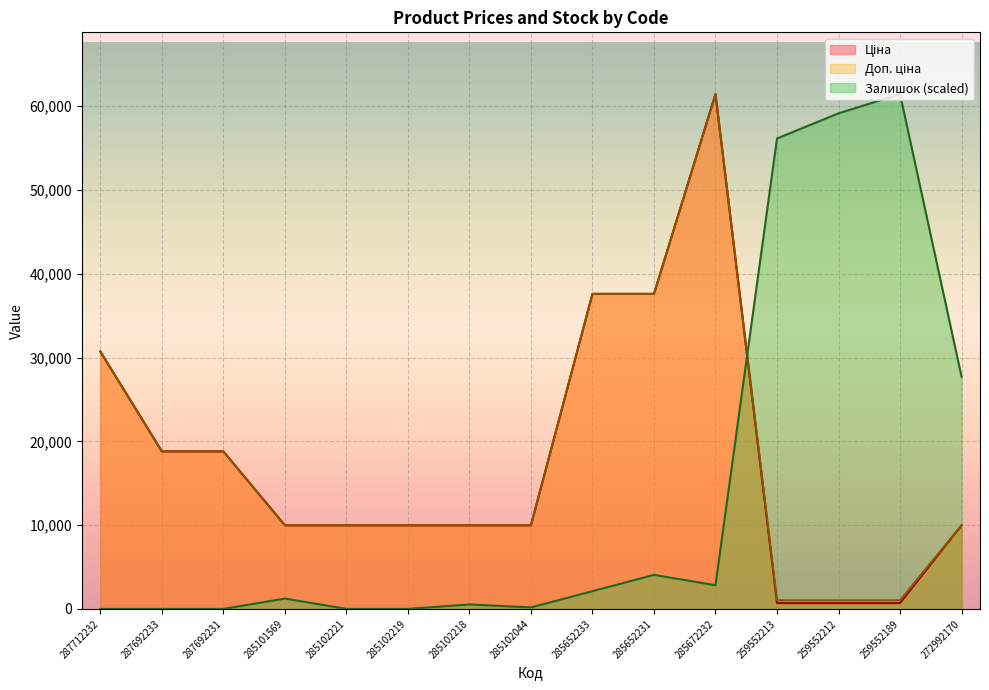

Rank the series at 287712232 from lowest to highest value.

Залишок, Ціна, Доп. ціна